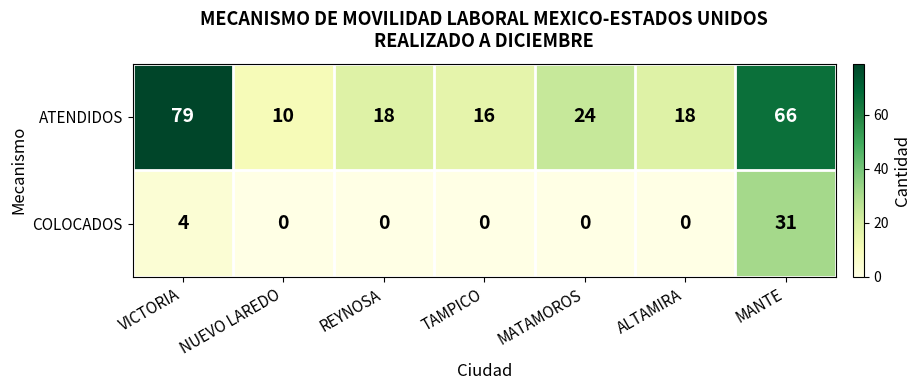

Rank the series by their maximum value, from highest to lowest.

ATENDIDOS, COLOCADOS